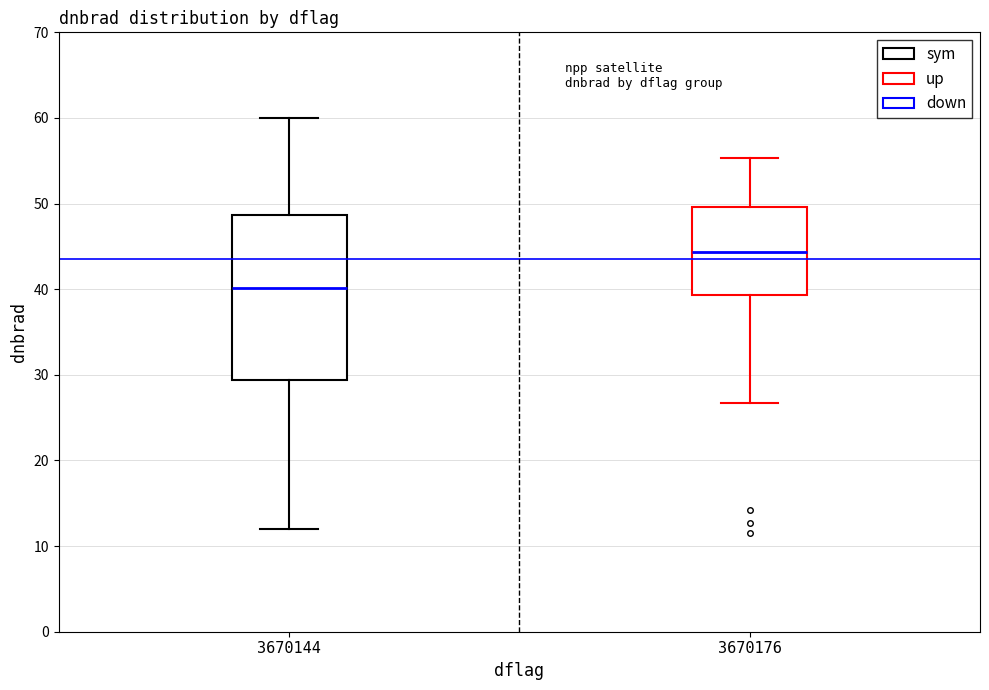

Which box's median line is the lowest?

3670144